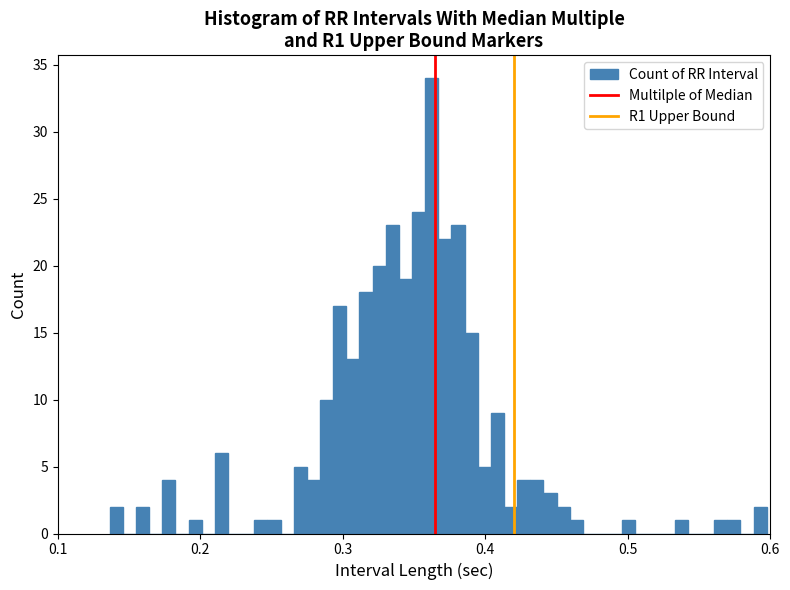

Around what value on the x-axis is the tallest bar? Give the approximate position of its centre, as read against the axis.

0.36